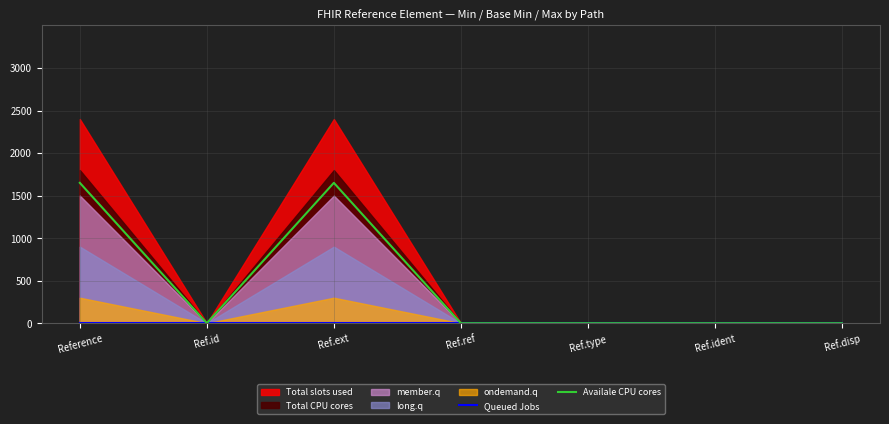

True or false: Queued Jobs has a value of 0.0 at Ref.ext.

True